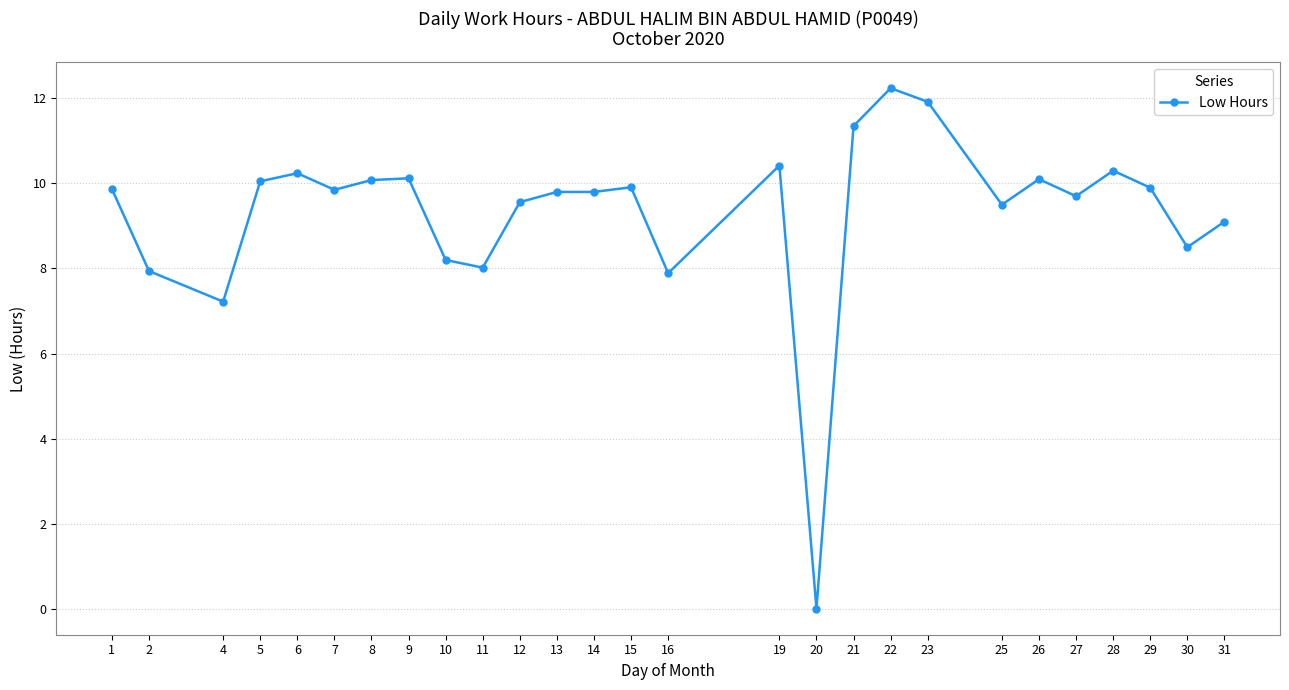

Which has a higher value, 11 or 7?

7